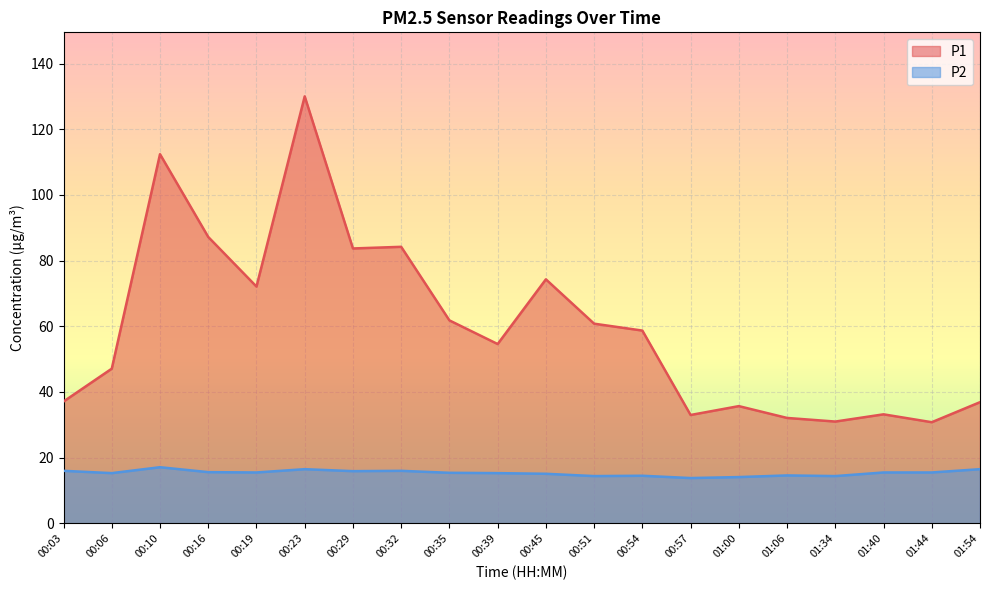

What is the value of the P1 point at the 14th from the left?

33.0